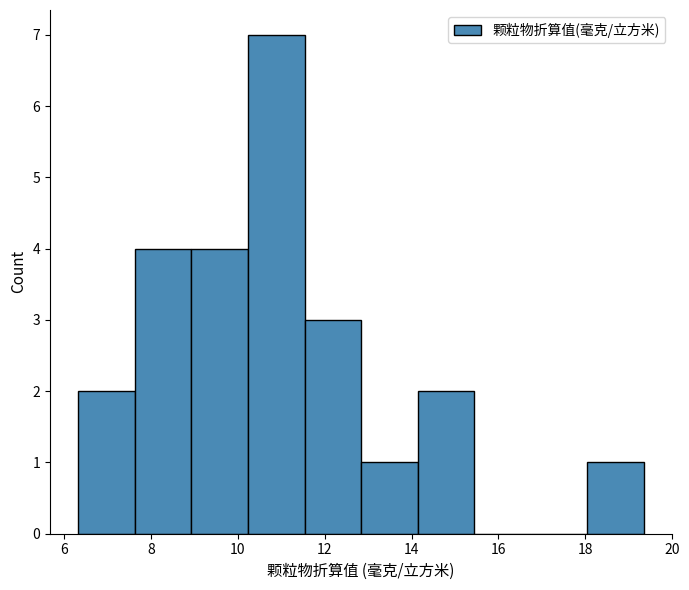

Reading left to right, transcribe this chart: for each bar, give the range it covers on the x-axis and its height. Neither the bar edges nor the heights are printed on the chart, so give them approximately, as read against the axes.

6.4 to 7.6: 2
7.6 to 9.0: 4
9.0 to 10.2: 4
10.2 to 11.6: 7
11.6 to 12.8: 3
12.8 to 14.2: 1
14.2 to 15.4: 2
15.4 to 16.8: 0
16.8 to 18.0: 0
18.0 to 19.4: 1